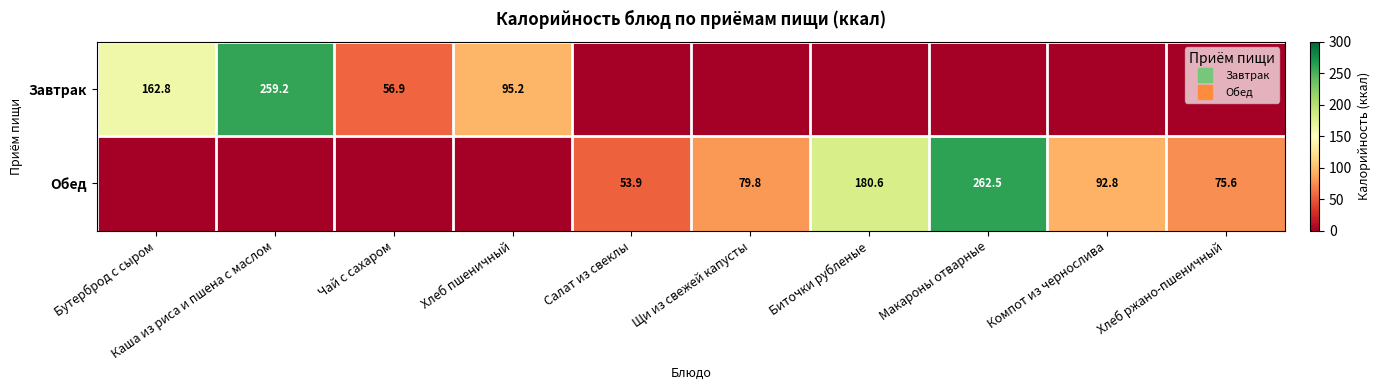

What is the spread (max minus min) of values at Бутерброд с сыром?

162.8